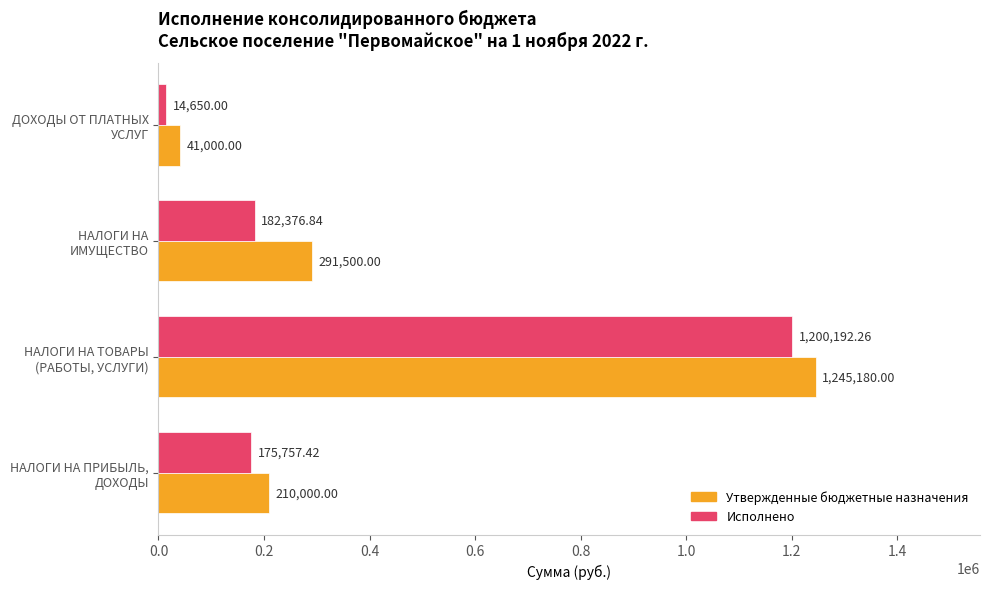

What is the difference between the maximum and minimum values in the Исполнено series?

1185542.3